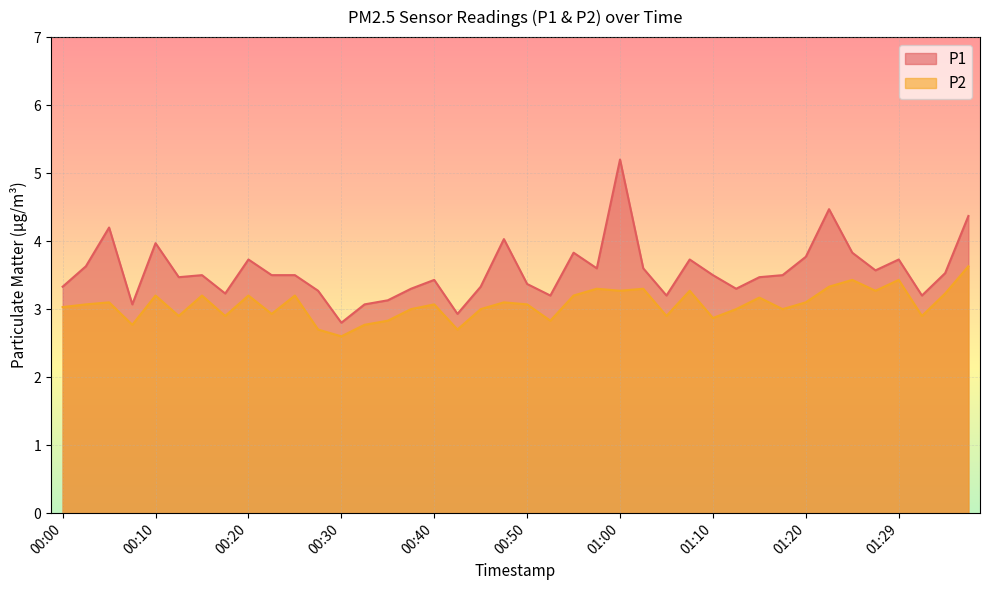

Is the value of P2 at 00:30 greater than the value of P1 at 00:13?

No